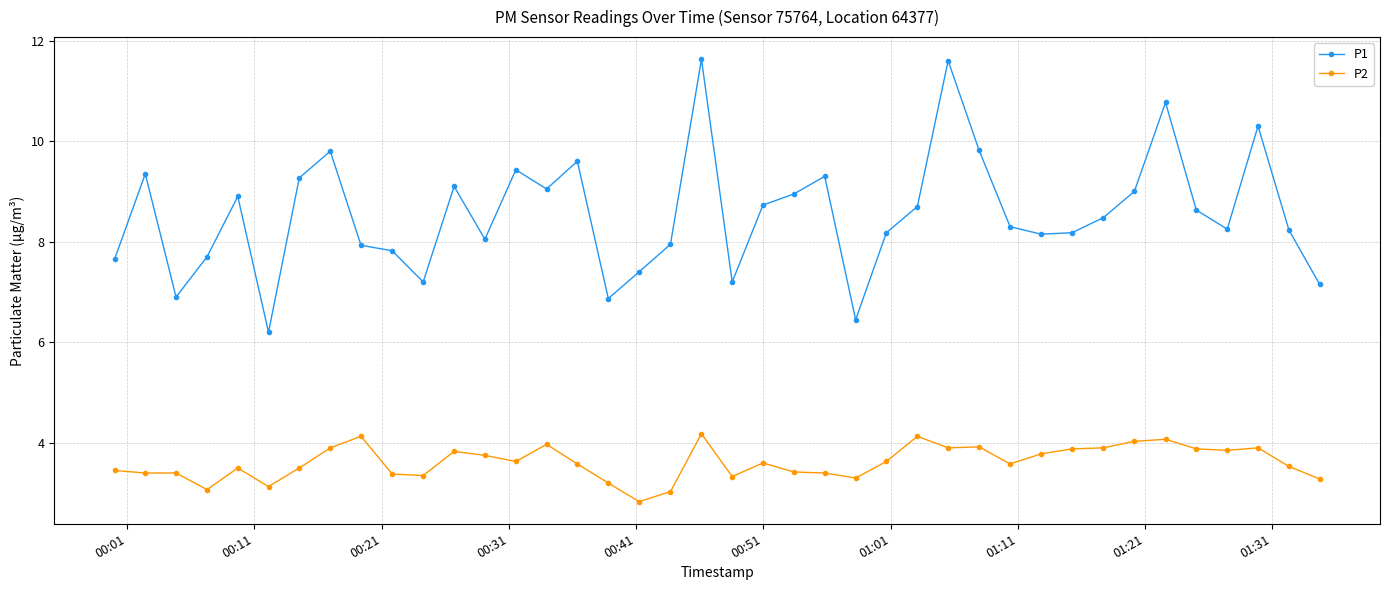

What is the minimum value for P1?

6.2